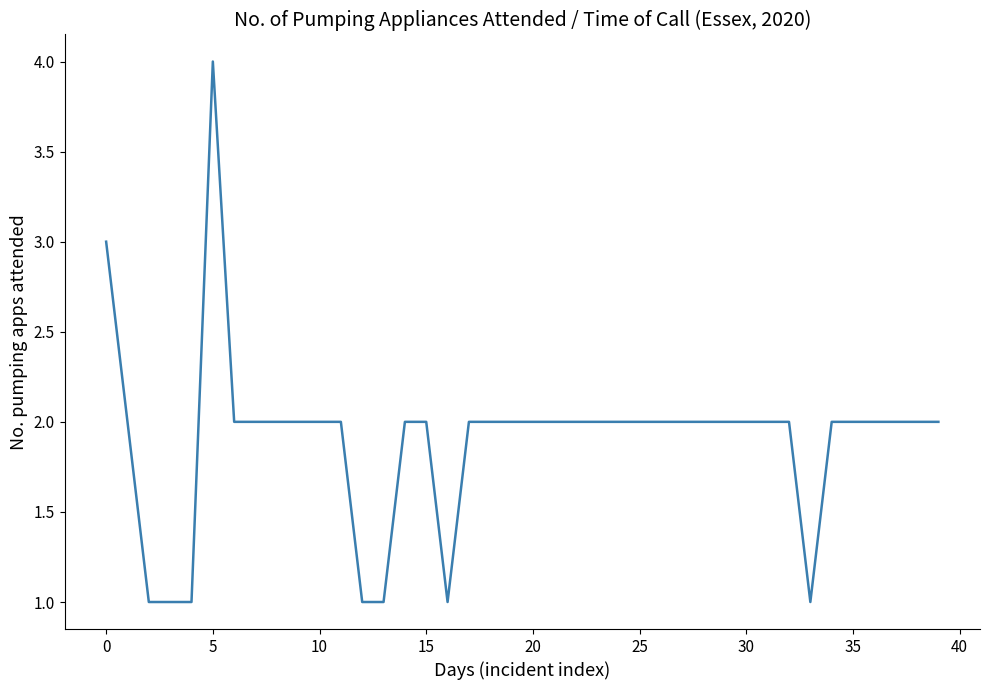

True or false: there are more than 0 points higher than both neighbors.

True